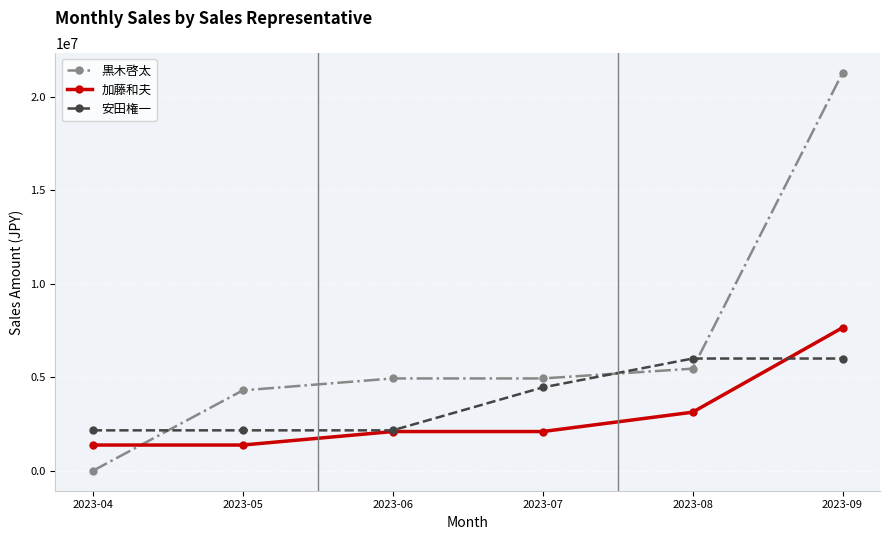

The 安田権一 series shows 861994 at 2023-06. True or false?

False